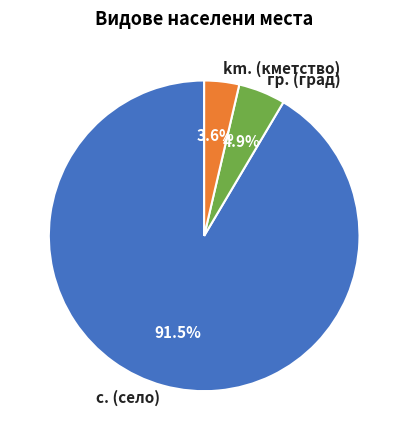

Between гр. (град) and km. (кметство), which is larger?

гр. (град)